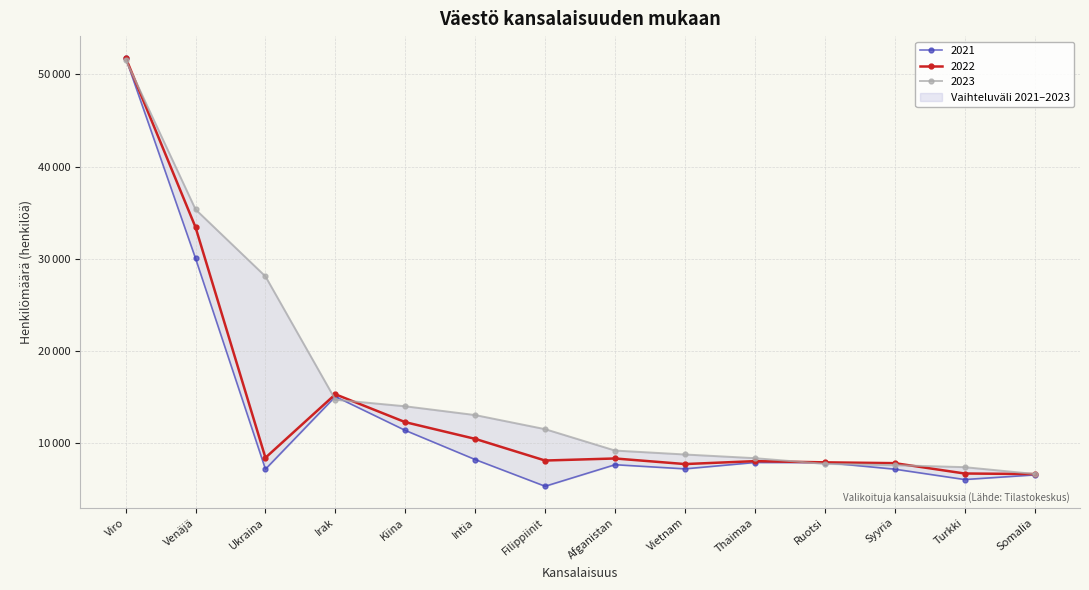

At which category does 2021 reach its first local valley?

Ukraina